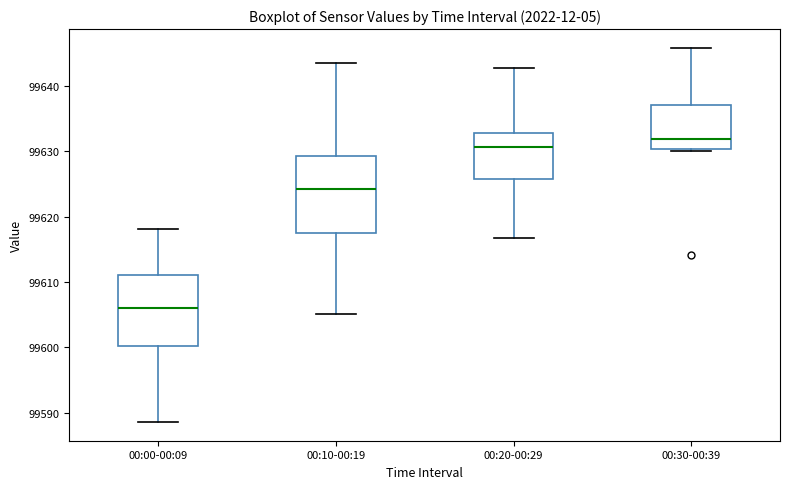

Where is the upper edge of the box for 00:00-00:09 on the y-axis? The values are not printed on the chart, so give them approximately, as read against the axis.

99611